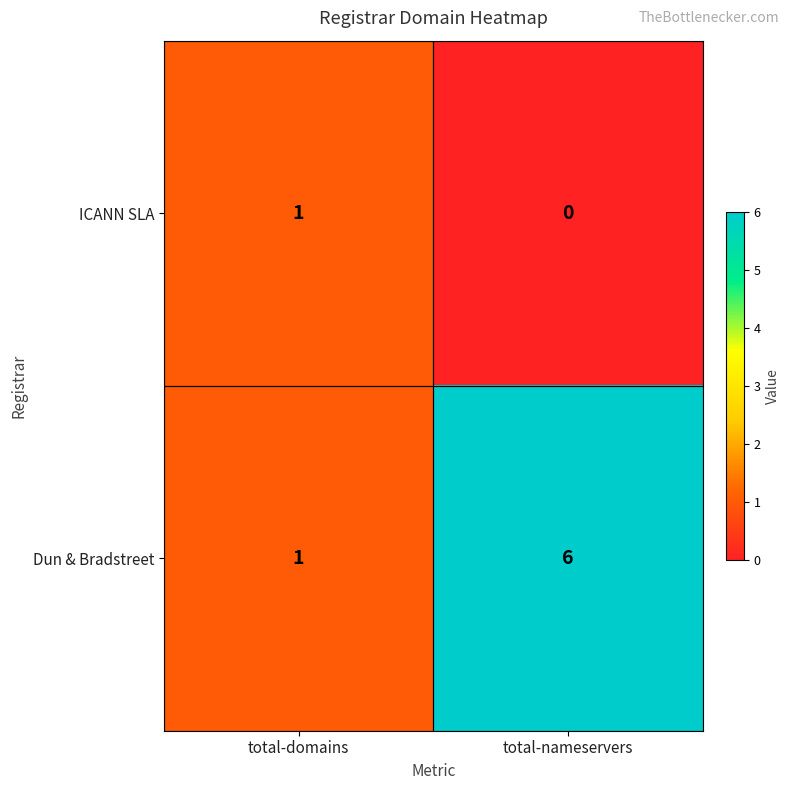

Which series has the largest total across all categories?

Dun & Bradstreet